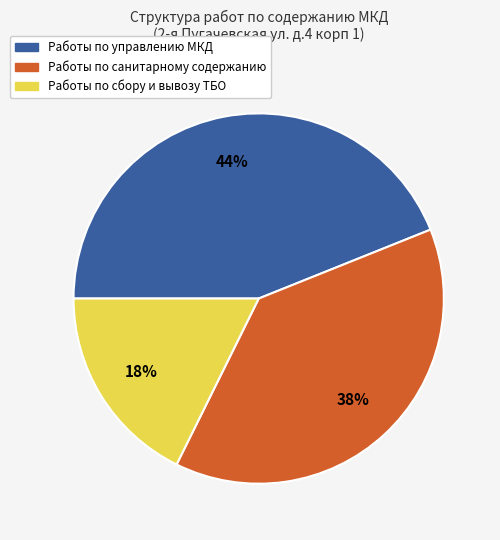

Does Работы по управлению МКД represent more than half of the total?

No